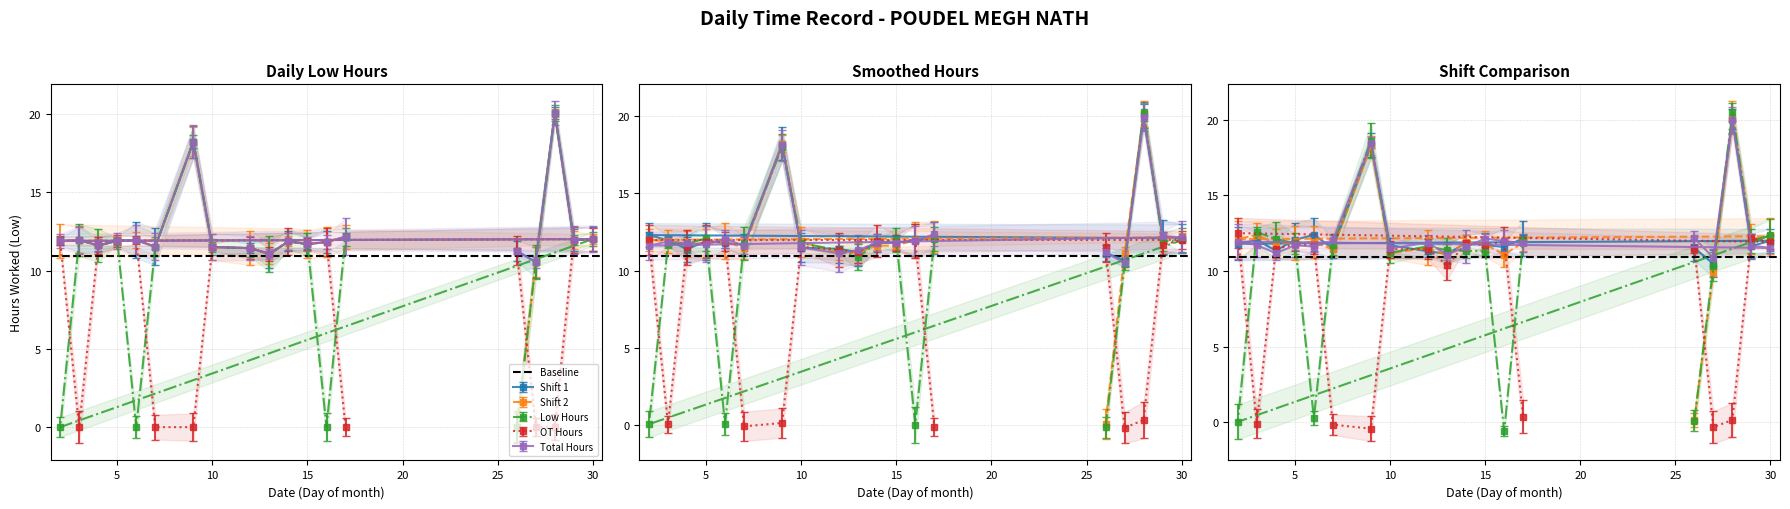

True or false: Total Hours has more than 0 interior local peaks.

True